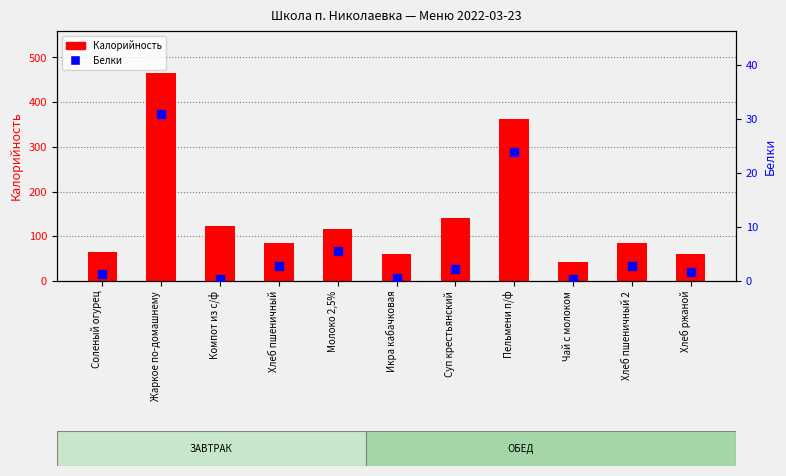

Between Жаркое по-домашнему and Чай с молоком, which is larger?

Жаркое по-домашнему